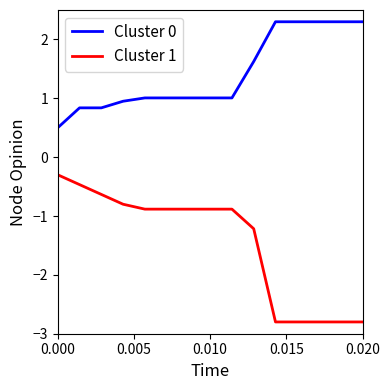

Which series has the widest spread of values?

Cluster 1